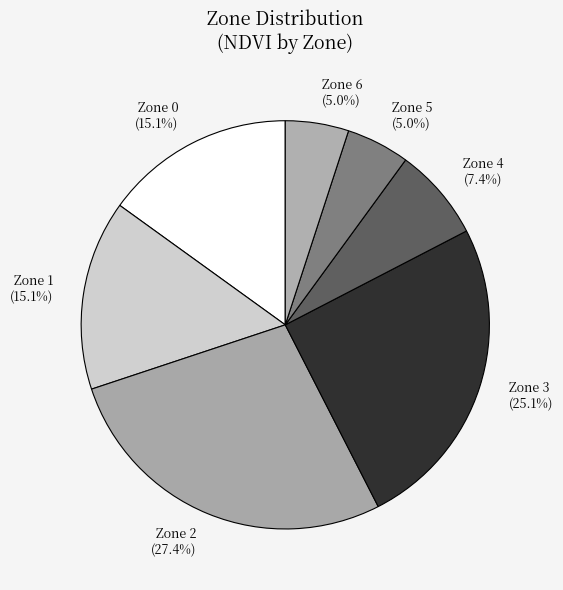

What portion of the pie excludes Zone 0?

84.9%